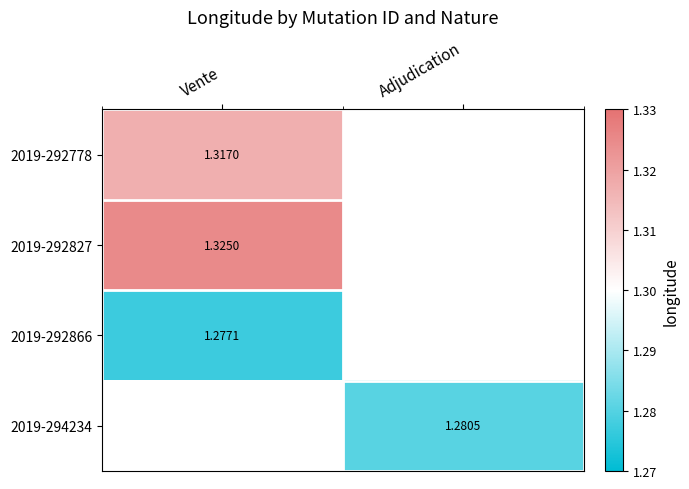

Is the value of 2019-294234 at Adjudication greater than the value of 2019-292827 at Adjudication?

No